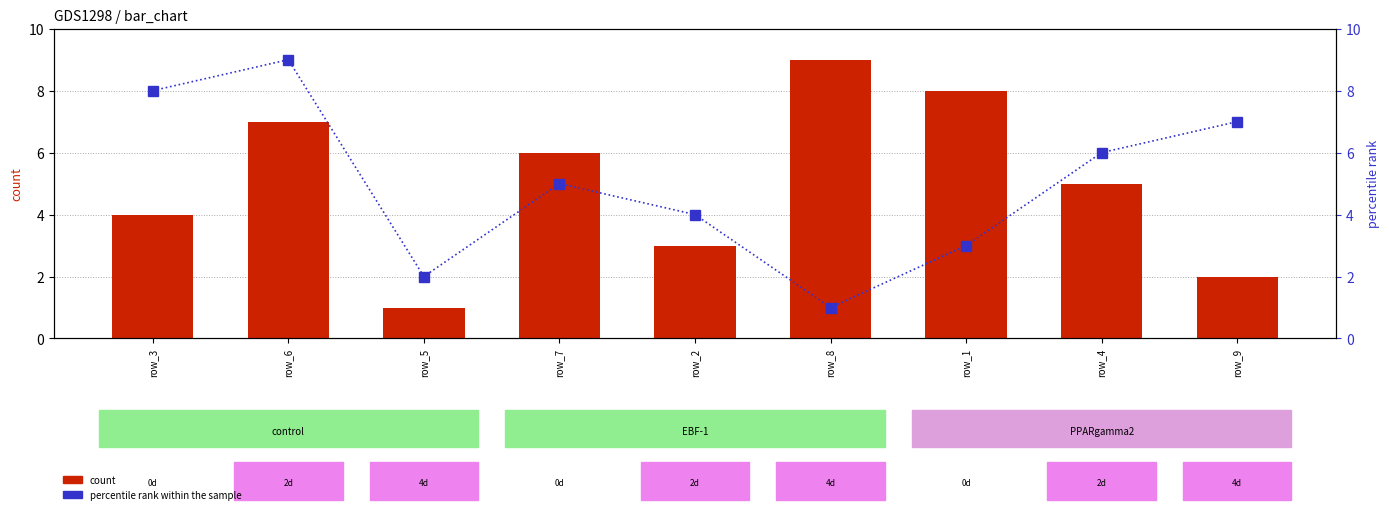

Rank the series at row_6 from lowest to highest value.

col_2 (count), col_3 (percentile rank)